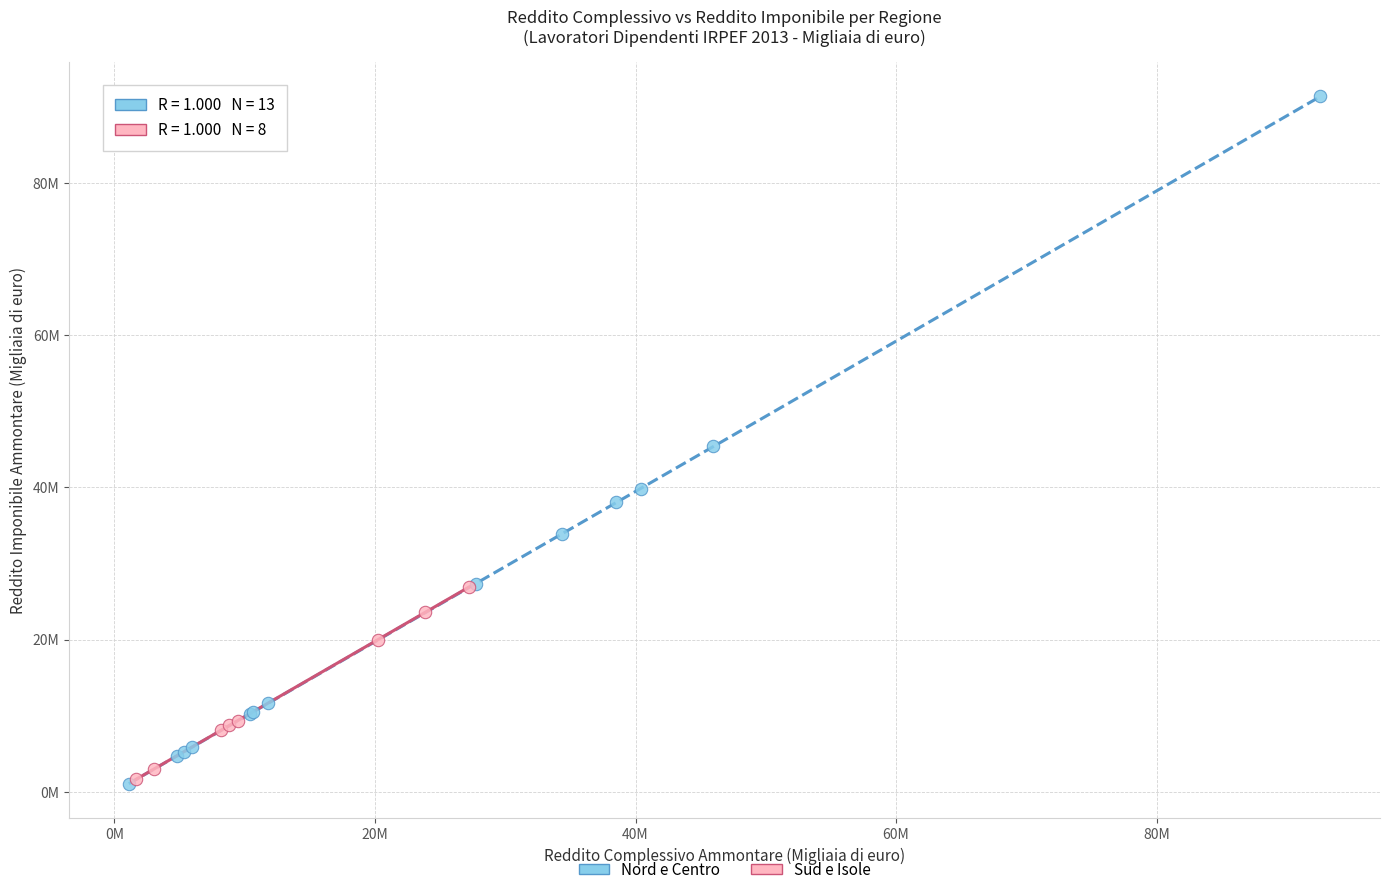

What are all the series names shown in the legend?

Nord e Centro, Sud e Isole